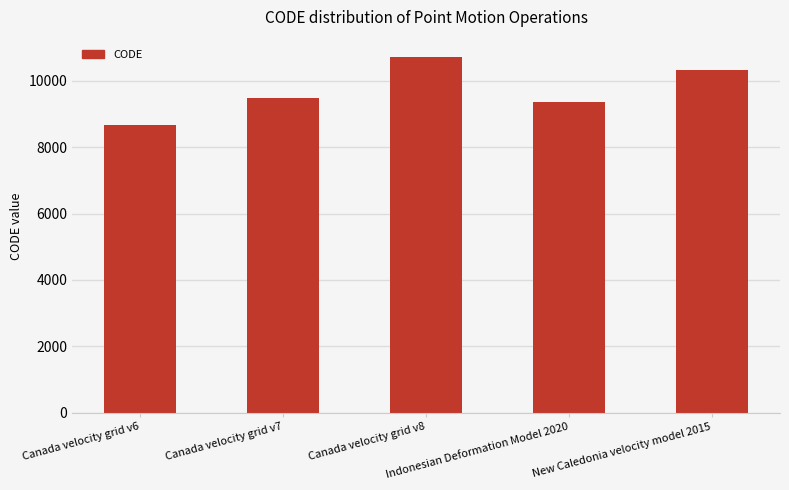

What is the difference between the maximum and minimum values?

2031